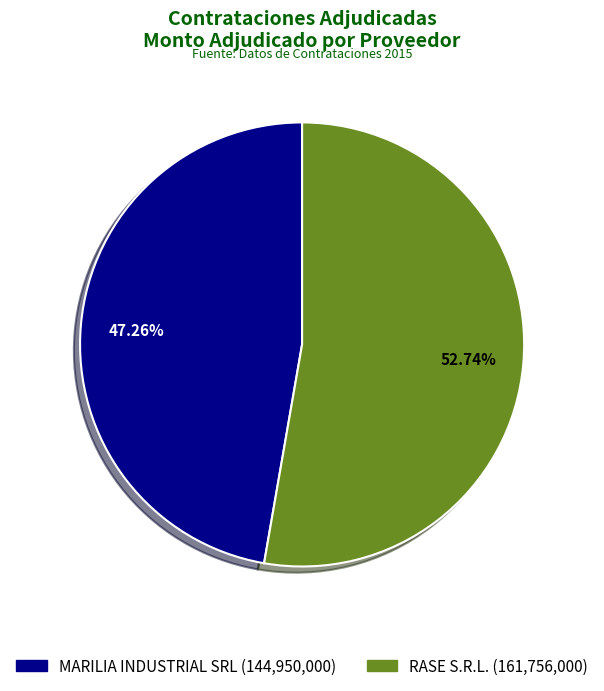

What percentage is the MARILIA INDUSTRIAL SRL slice, to the nearest percent?

47%